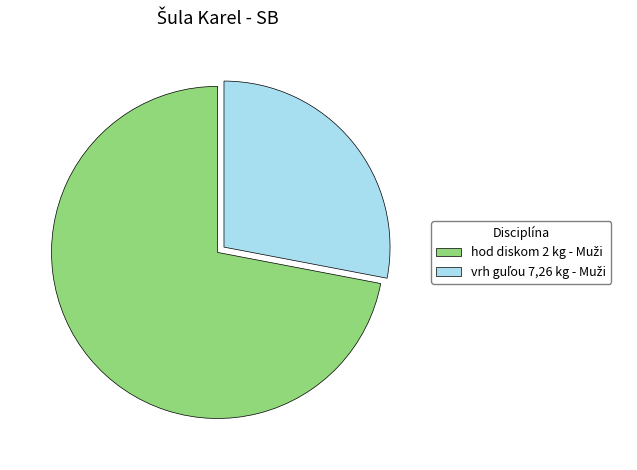

Does any single category account for the majority?

Yes